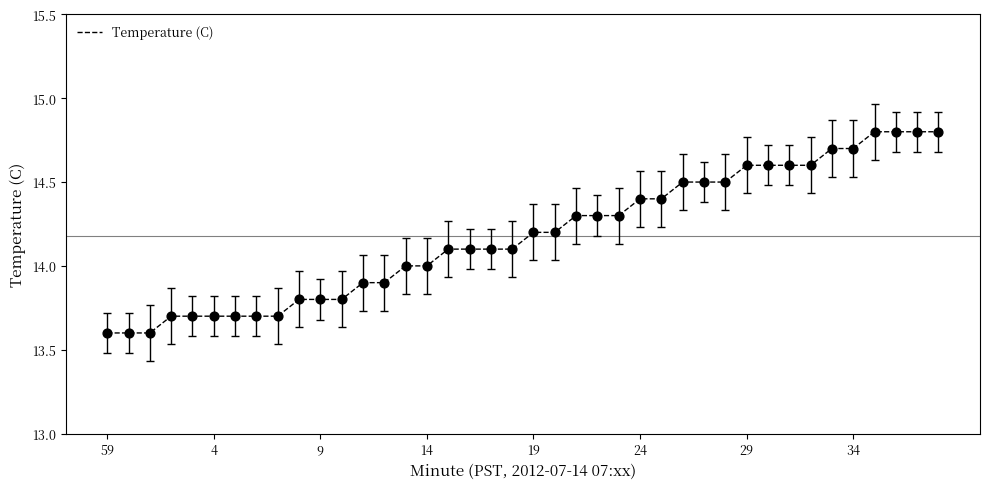

What is the difference between the maximum and minimum values?

1.2